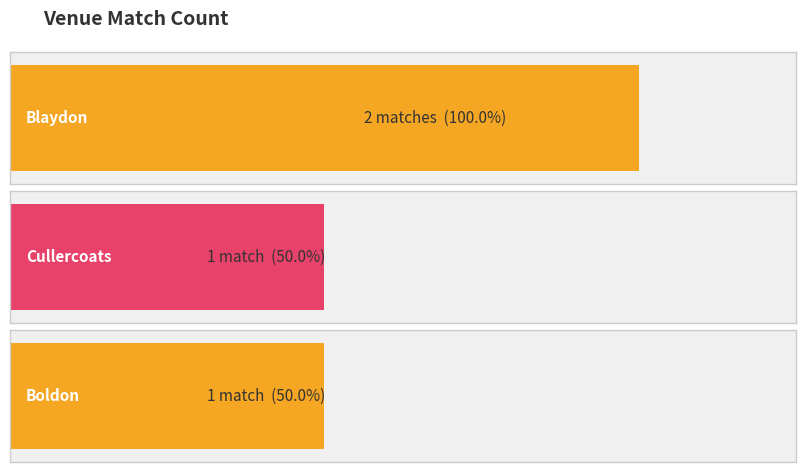

Where is the data nearest to the value 9434?

Blaydon